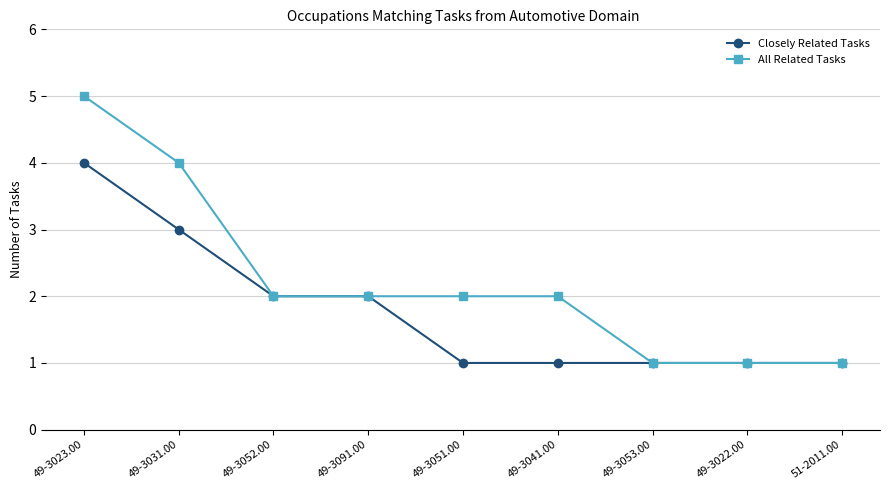

What is the label of the 5th point from the left?

49-3051.00